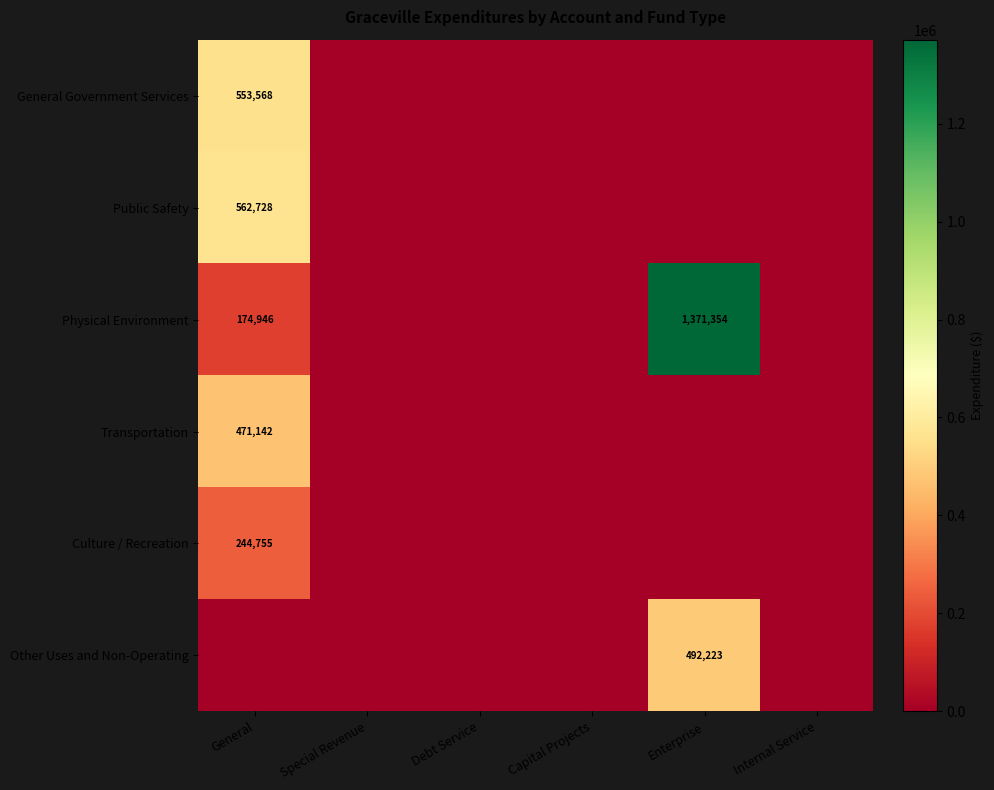

How many data points does each series have?

6